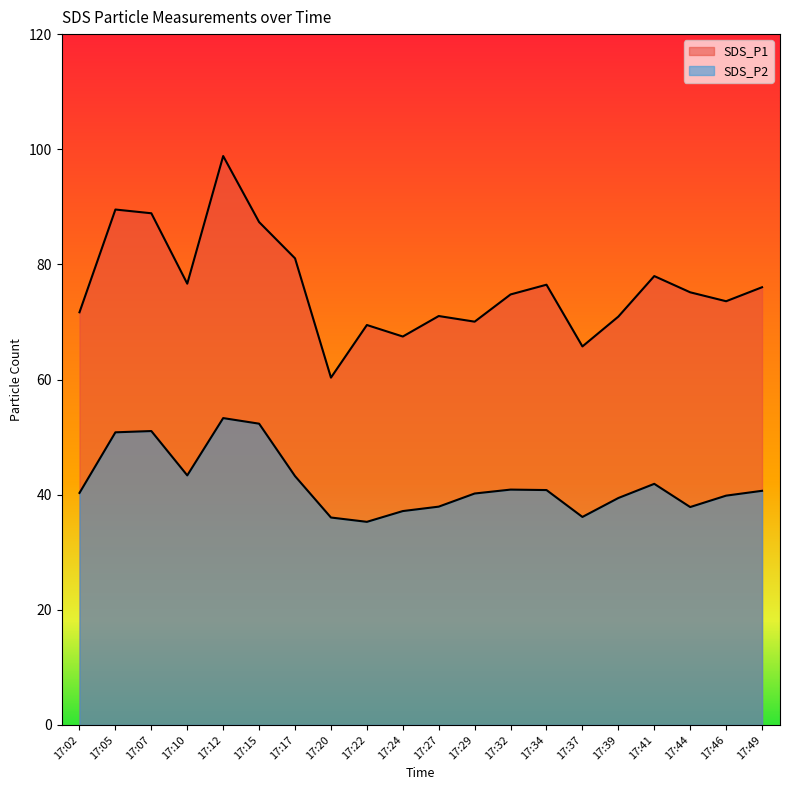

Which category has the highest value in the SDS_P1 series?

17:12